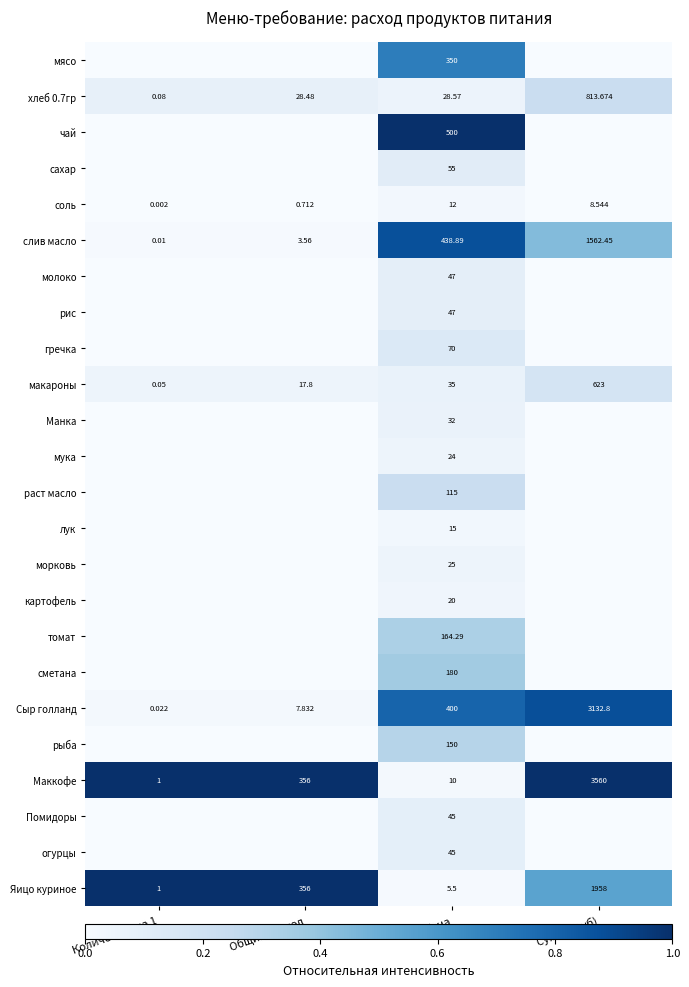

Where is слив масло nearest to the value 781?

Цена